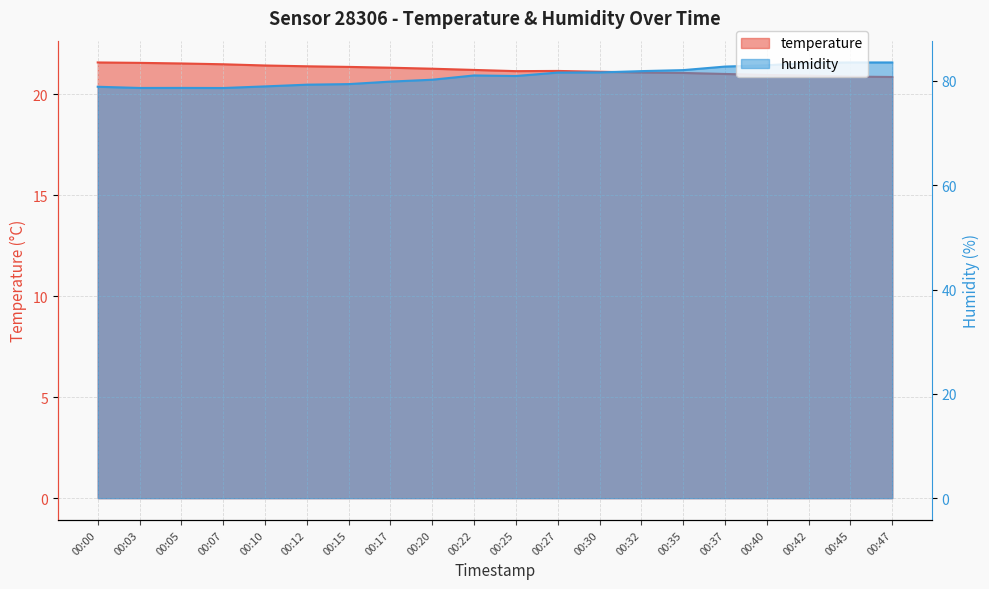

List the series in order of their overall mean, highest first.

humidity, temperature